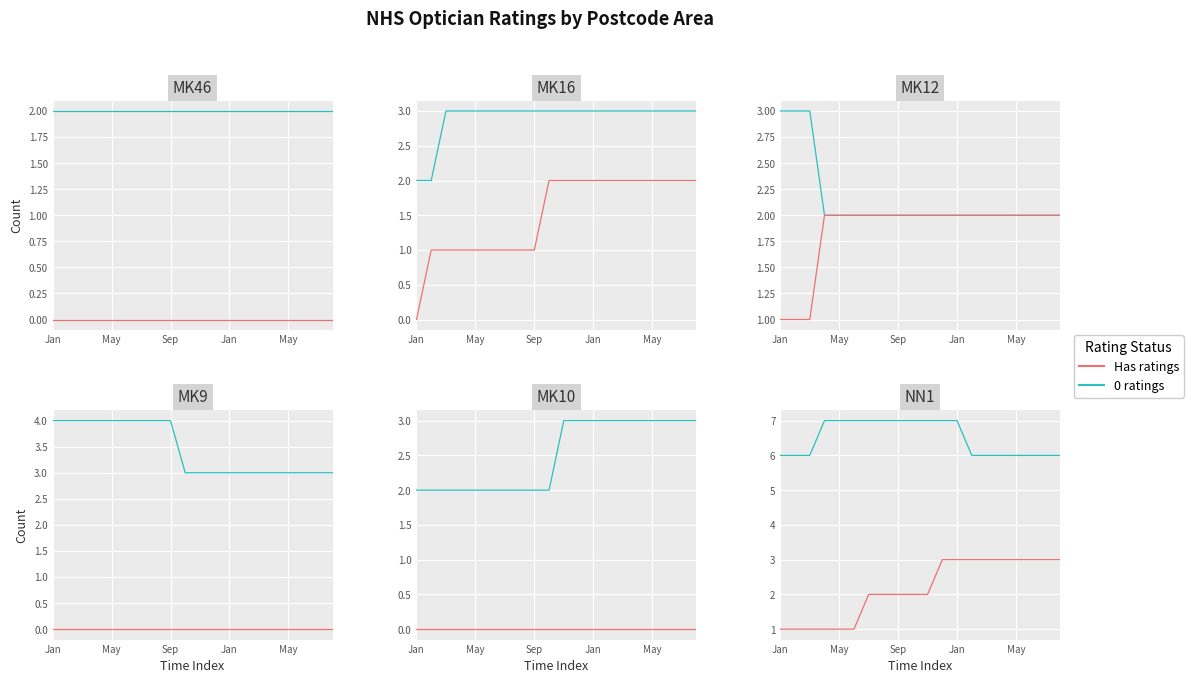

Rank the series by their average value, from highest to lowest.

0 ratings, Has ratings